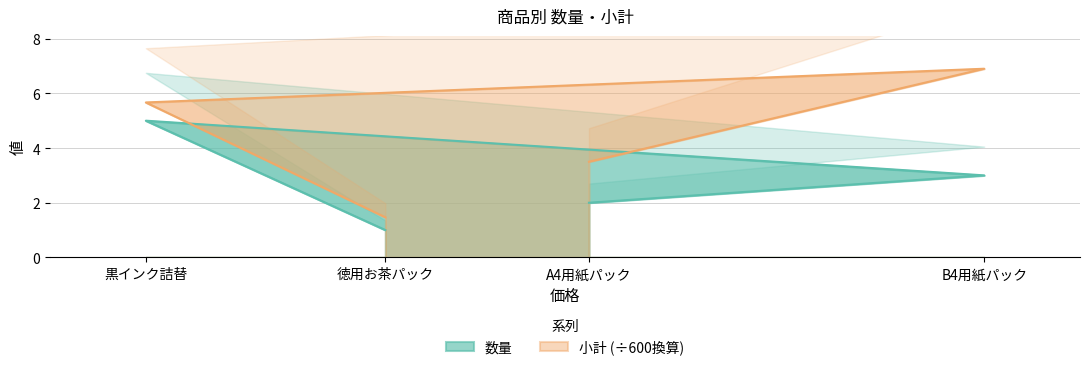

What is the minimum value for 数量?

1.0